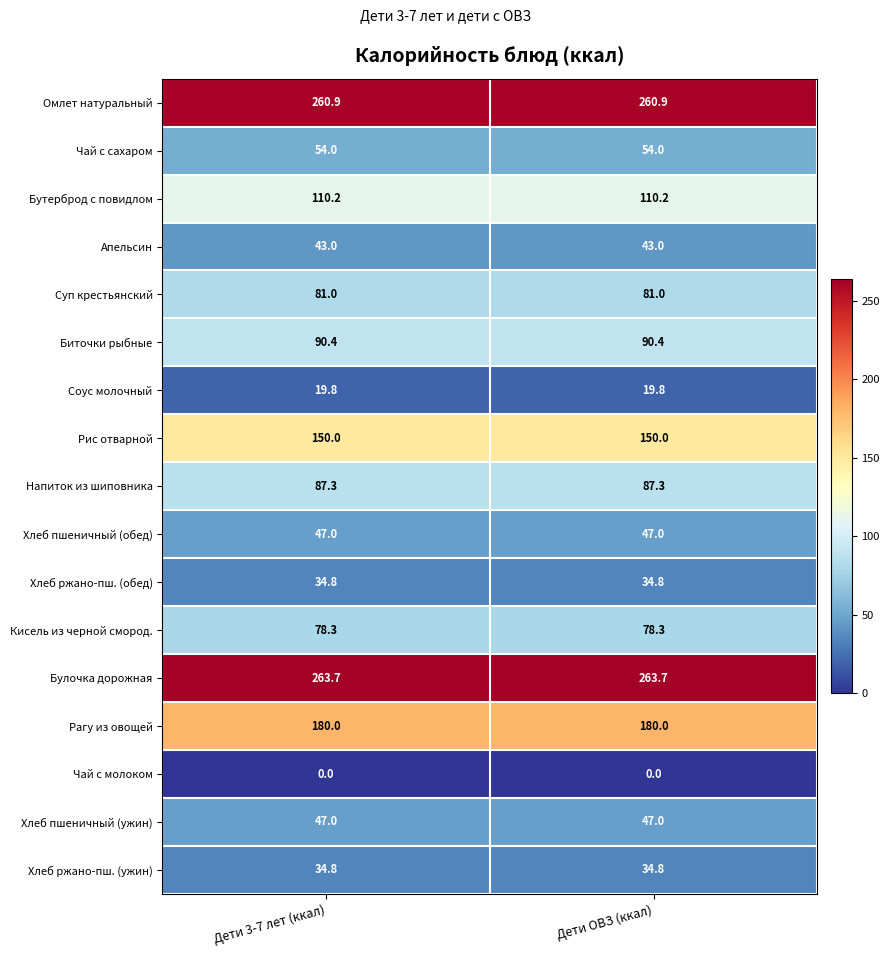

Is it true that Бутерброд с повидлом equals 110.2 at Дети 3-7 лет (ккал)?

True